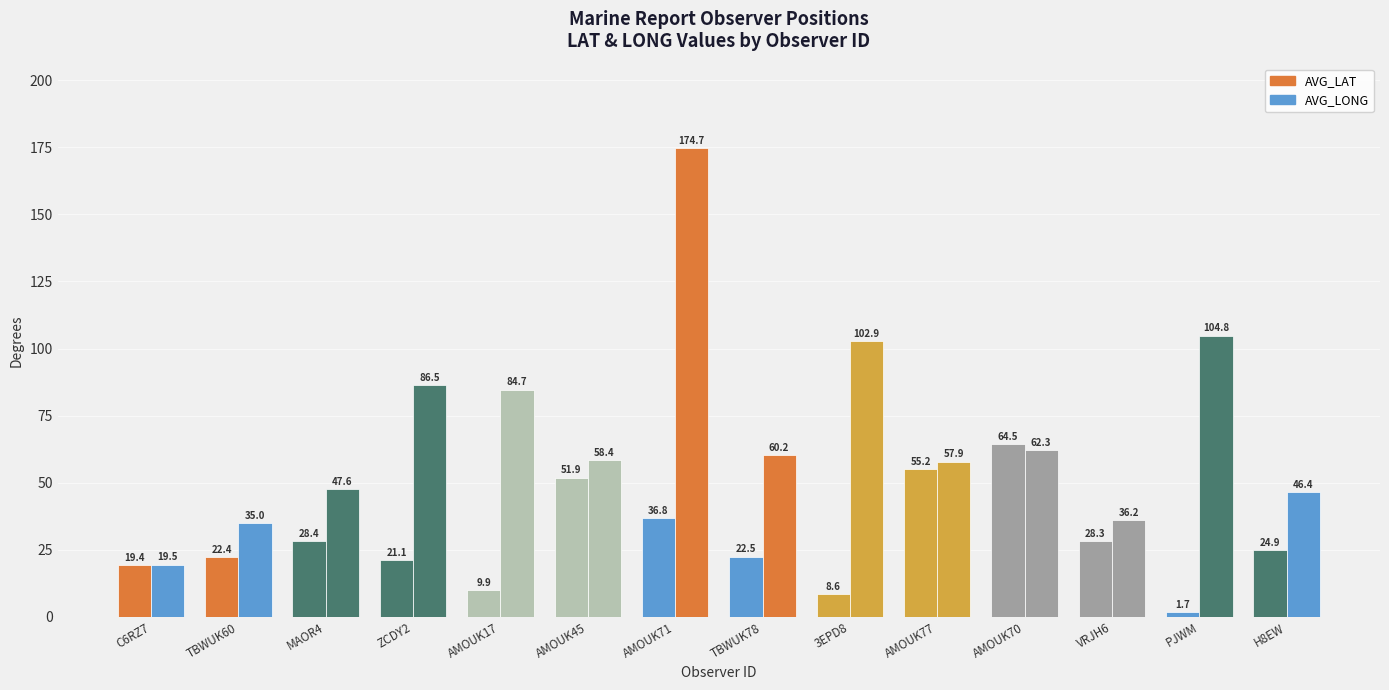

Reading right to left, transcribe all the data shown in this chart.

AVG_LAT: 24.9	1.7	28.3	64.5	55.2	8.6	22.5	36.8	51.9	9.9	21.1	28.4	22.4	19.4
AVG_LONG: 46.4	104.8	36.2	62.3	57.9	102.9	60.2	174.7	58.4	84.7	86.5	47.6	35.0	19.5